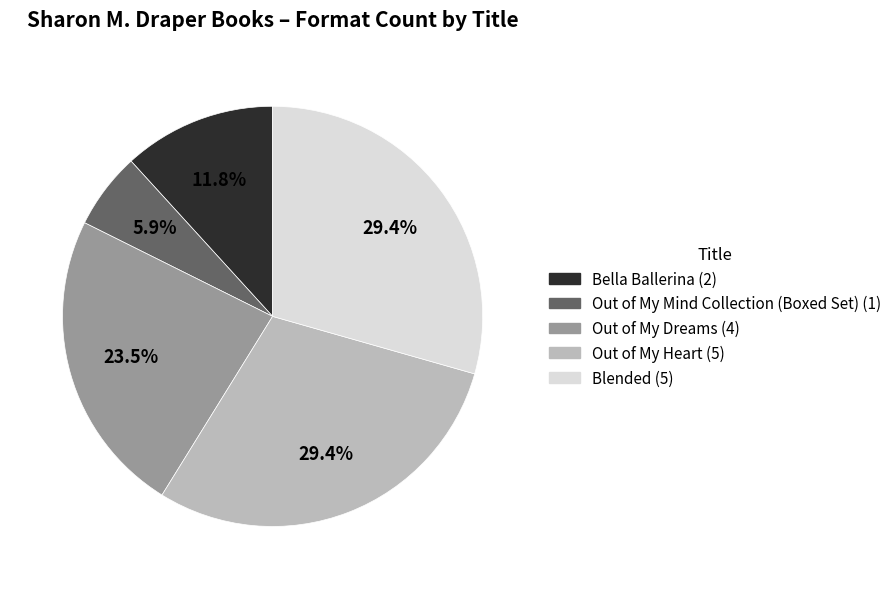

How many segments does this pie chart have?

5